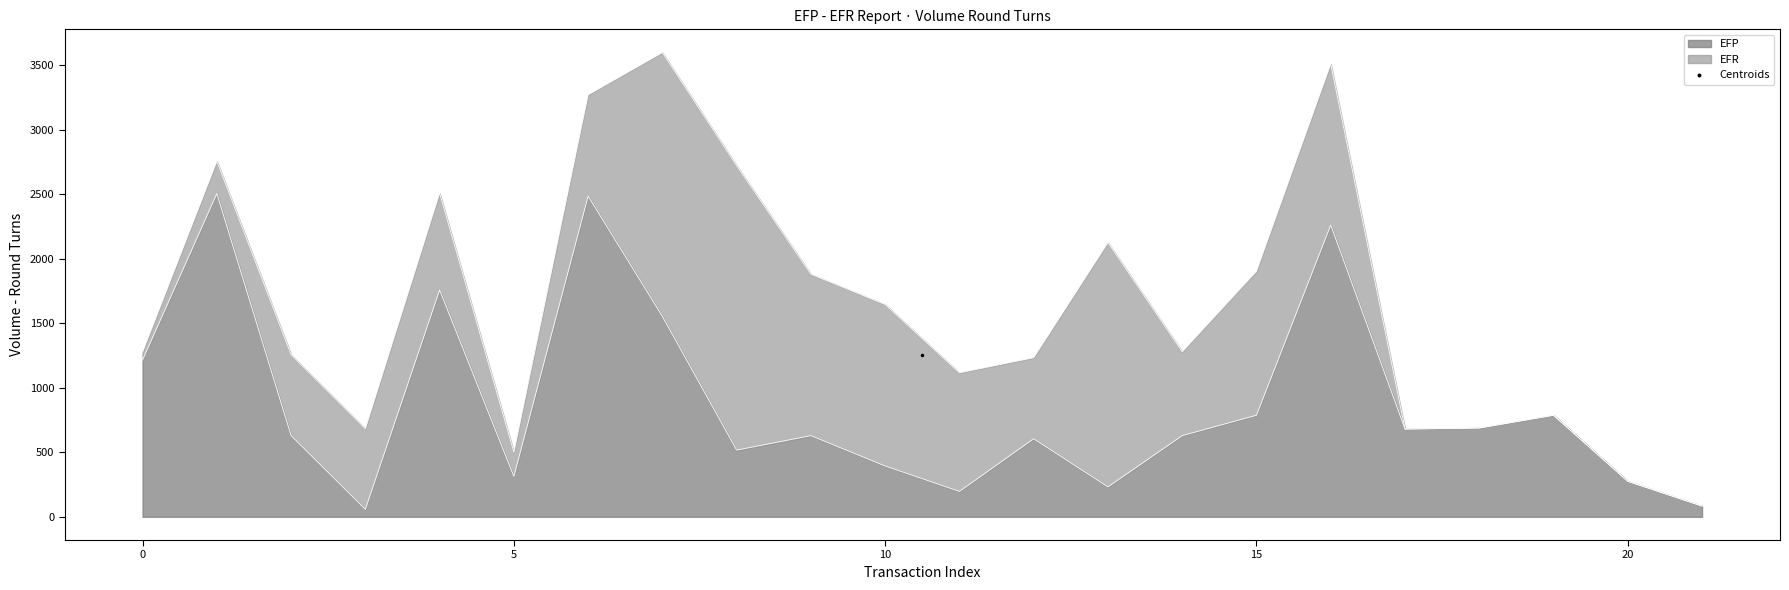

Approximately how many times larger is the value at 16 compared to 9?

3.6